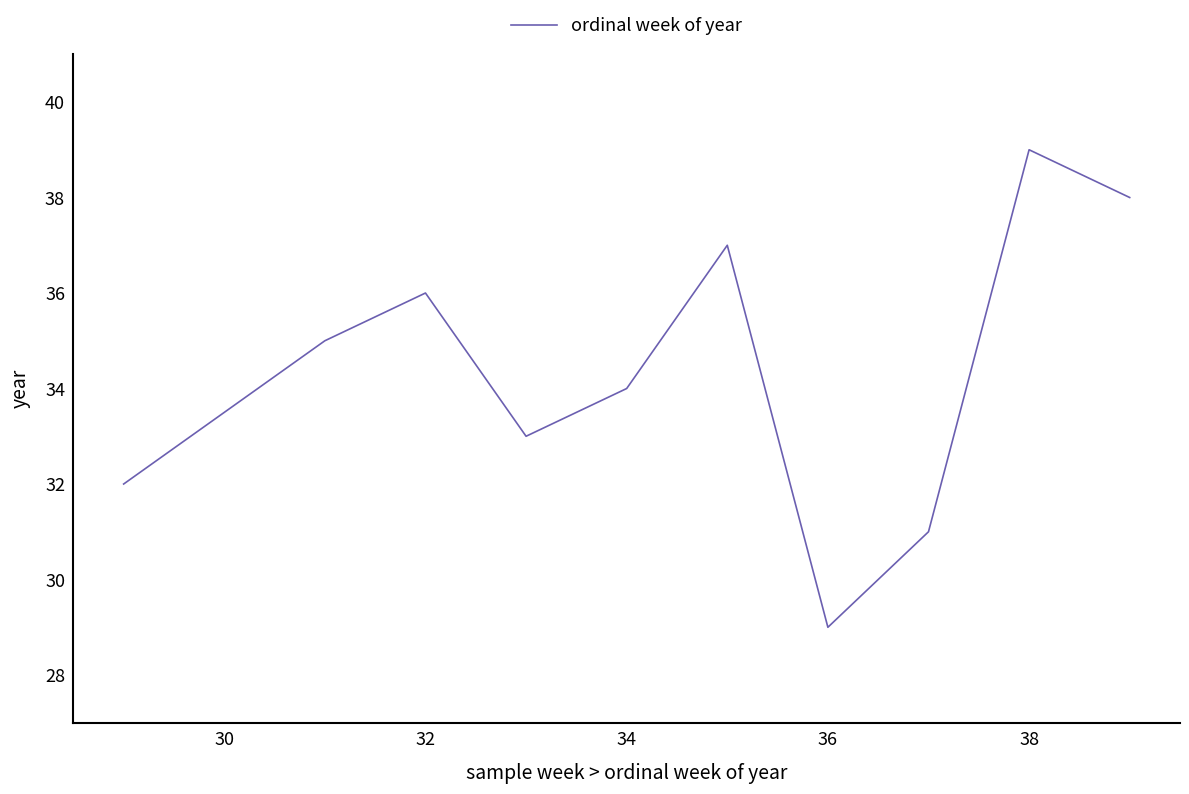

What is the difference between the maximum and minimum values?

10